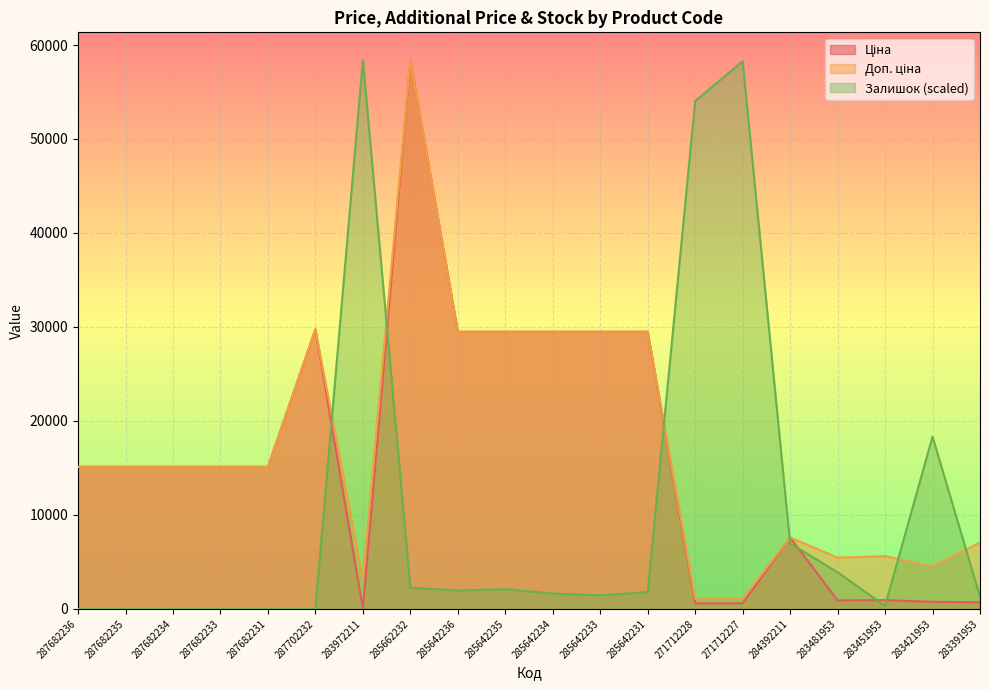

How many lines are shown in the chart?

3